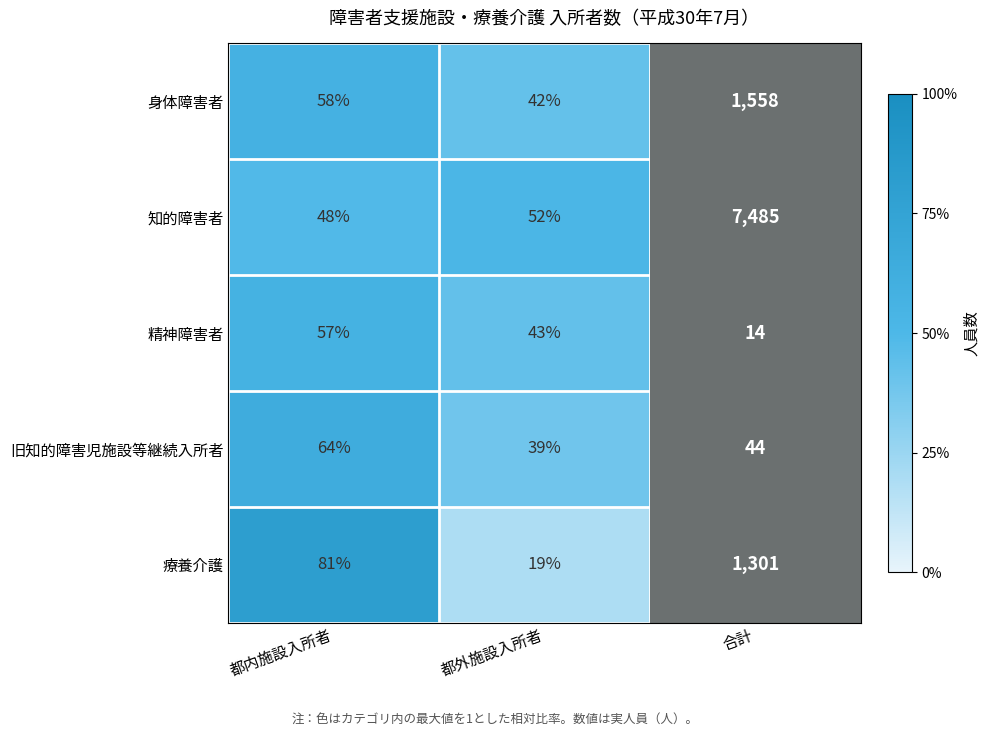

Where is 身体障害者 nearest to the value 800?

都内施設入所者